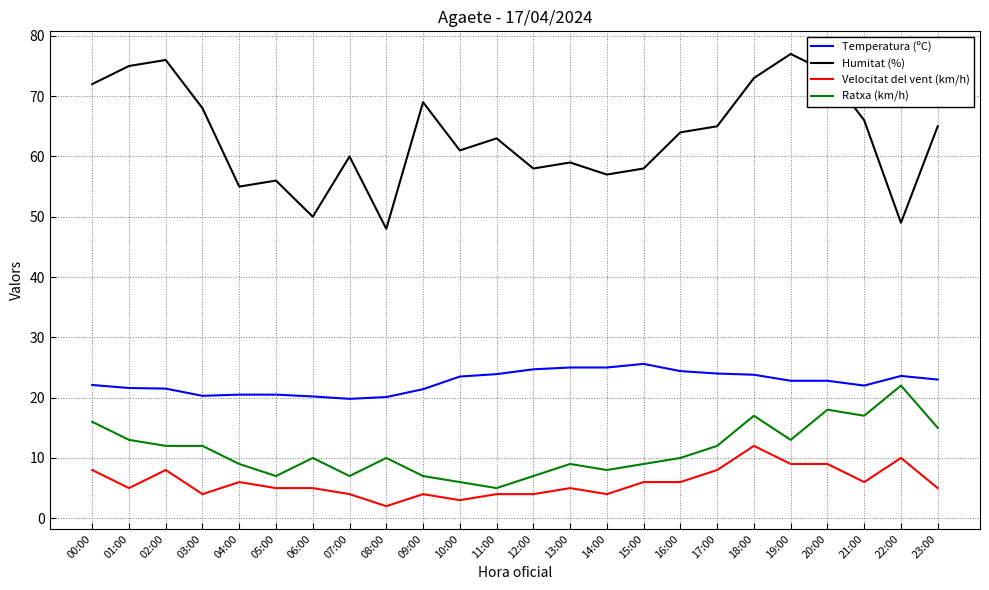

At which category does Velocitat del vent (km/h) reach its first local peak?

02:00